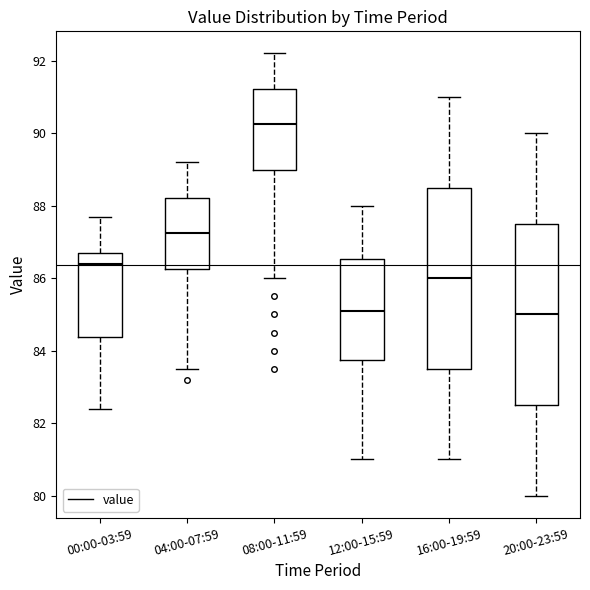

Where is the upper edge of the box for 08:00-11:59 on the y-axis? The values are not printed on the chart, so give them approximately, as read against the axis.

91.2